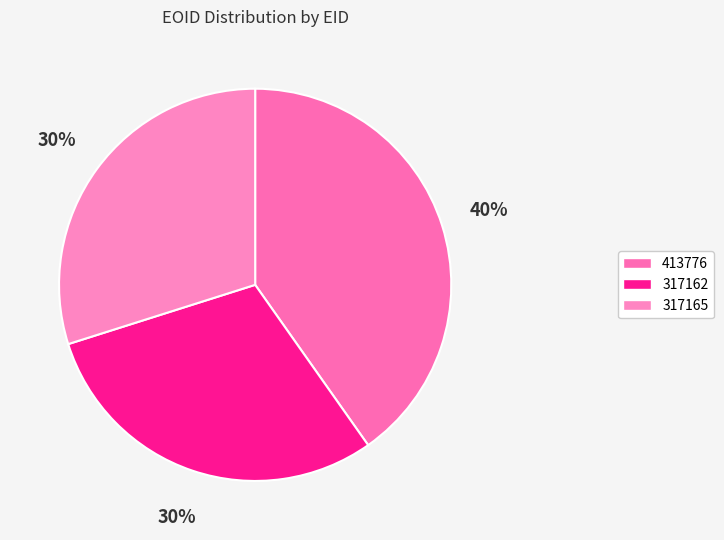

How many slices are in this pie chart?

3